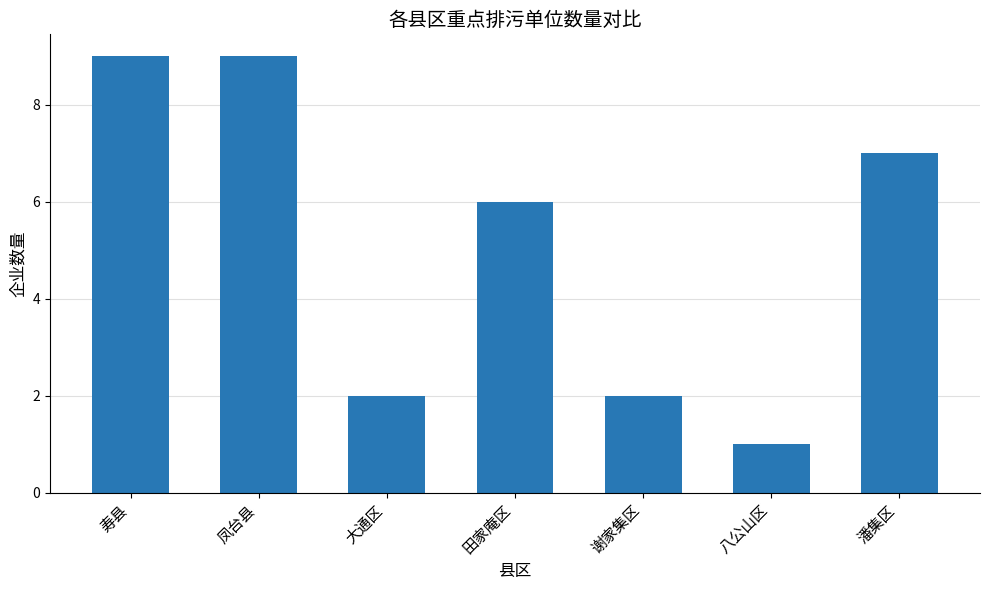

The chart shows a value of 9 at 潘集区. True or false?

False